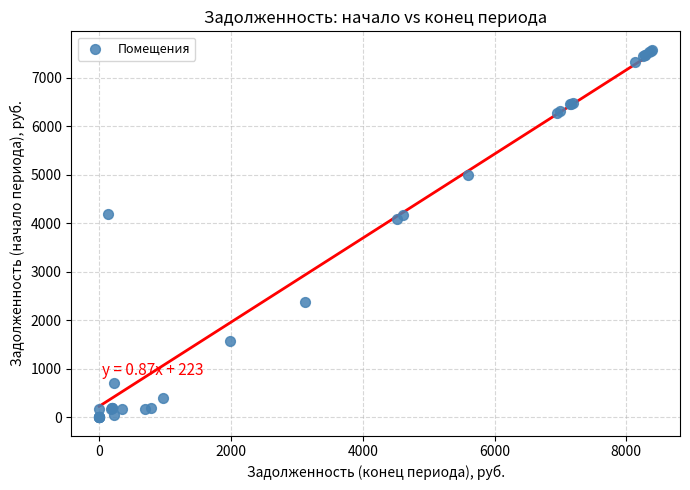

What Y value in the scatter plot is closest to 3787?

4074.3